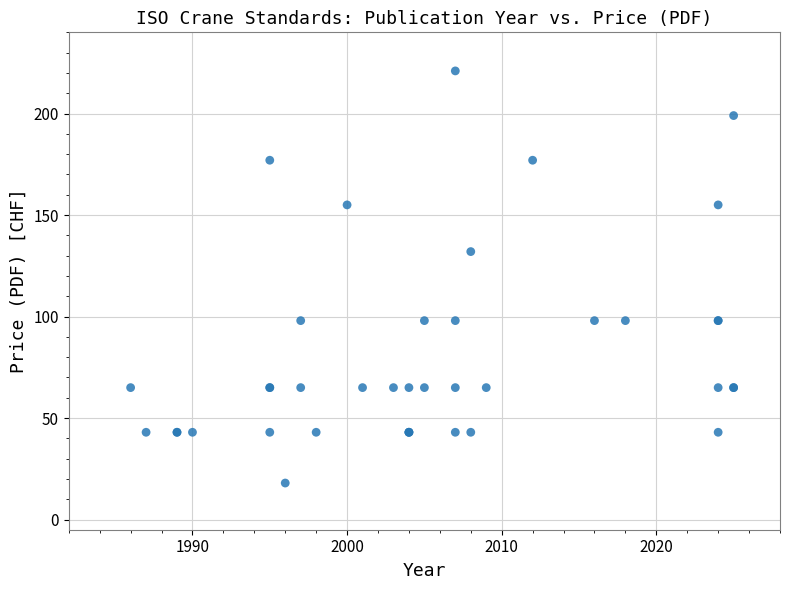

What Y value in the scatter plot is closest to 119?

132